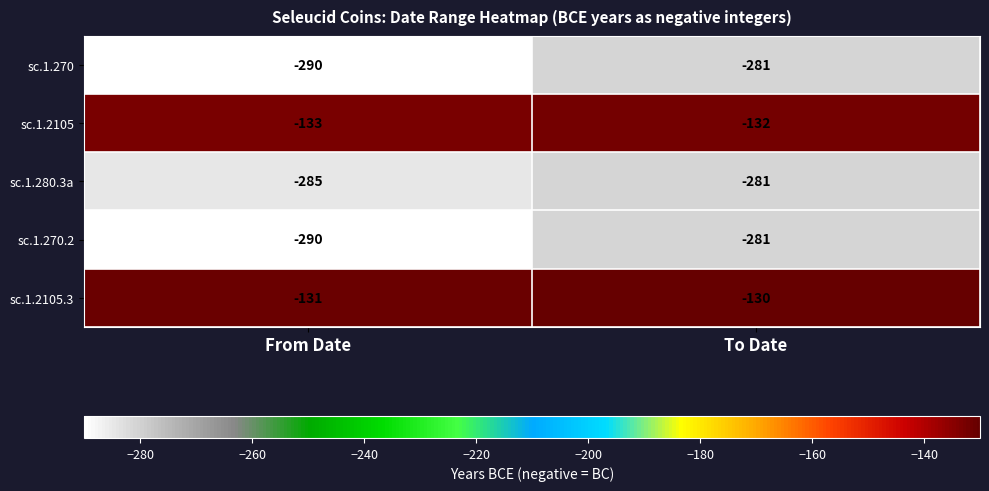

Read the sc.1.270 value at From Date.

-290